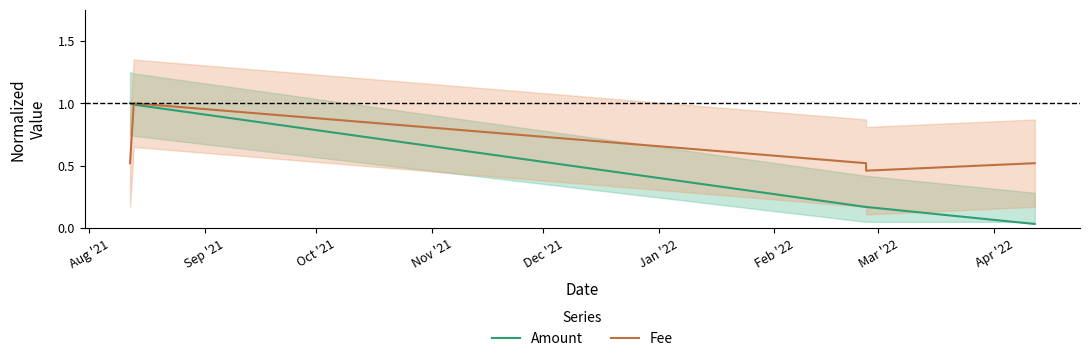

What is the average value of the Fee series?

0.6